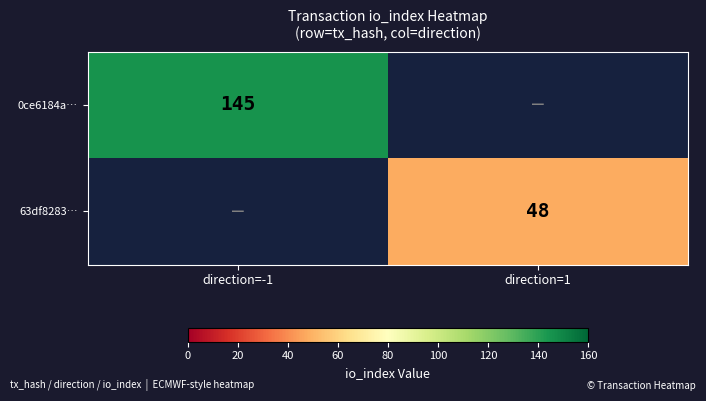

The value of 0ce6184a… at direction=-1 is 62. True or false?

False